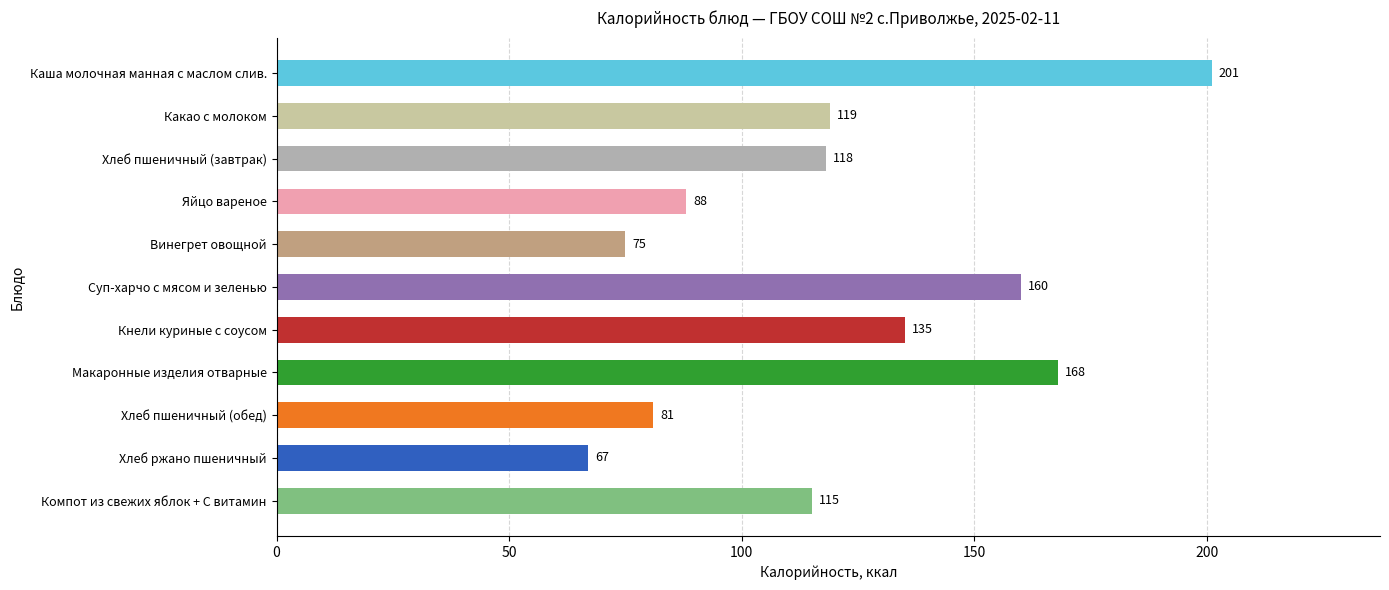

Does the chart contain stacked bars?

No